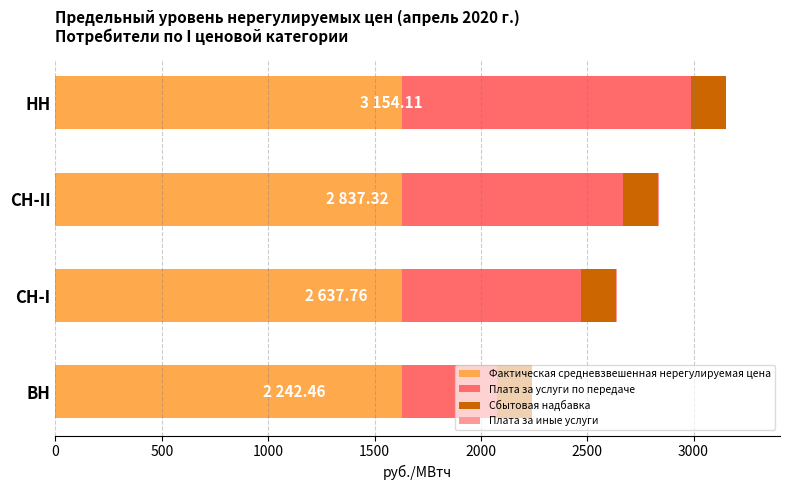

At which category is the sum across all series the highest?

НН